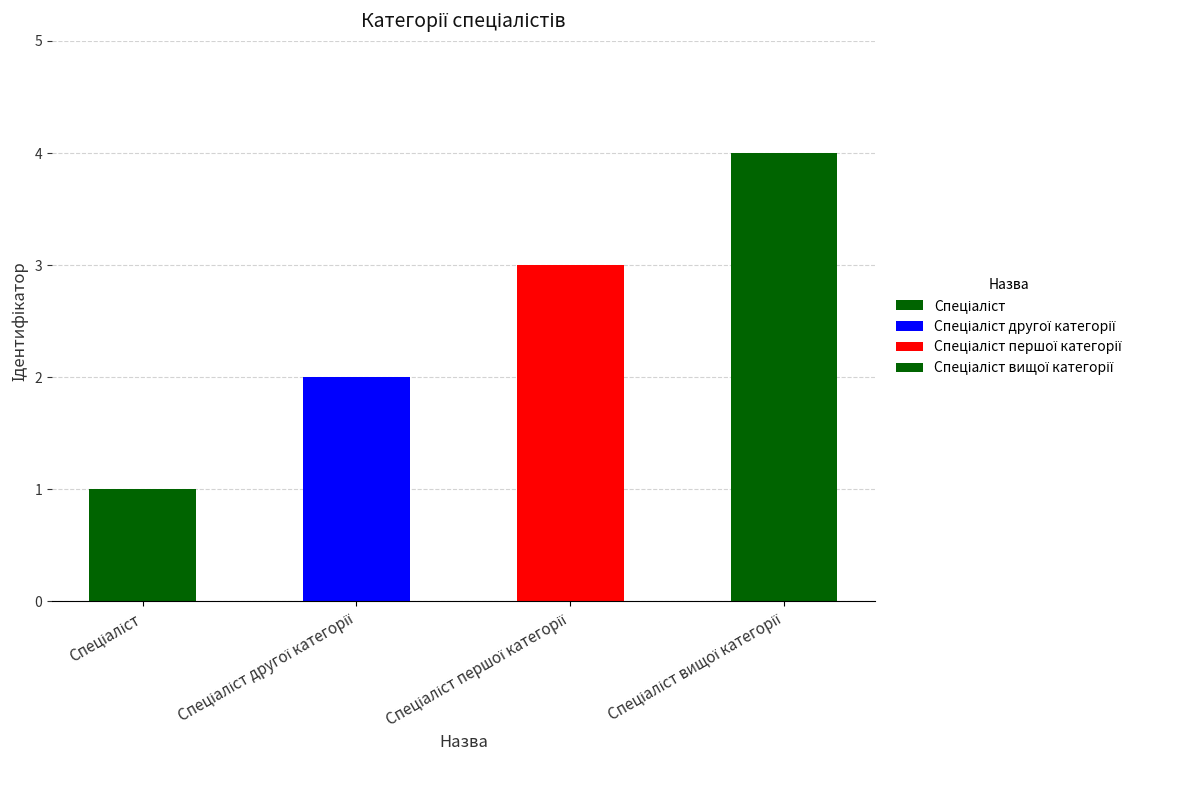

What is the maximum value shown in the chart?

4